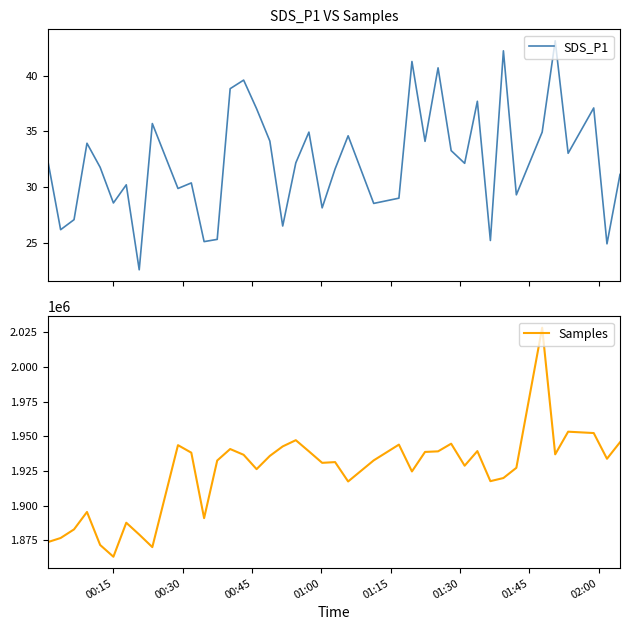

Which series has the largest total across all categories?

Samples